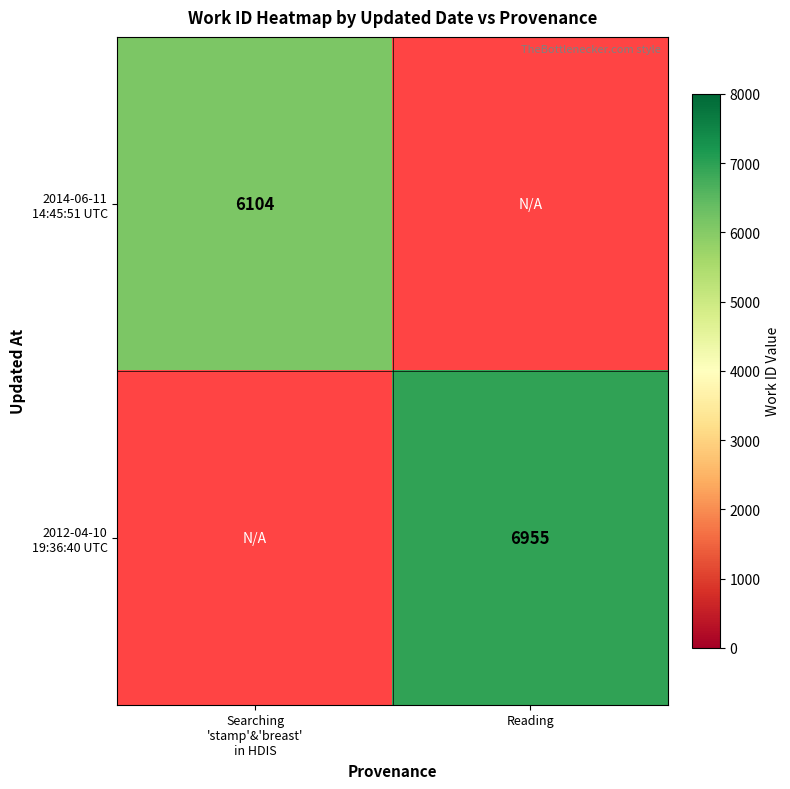

Rank the series by their maximum value, from lowest to highest.

2014-06-11 14:45:51 UTC, 2012-04-10 19:36:40 UTC